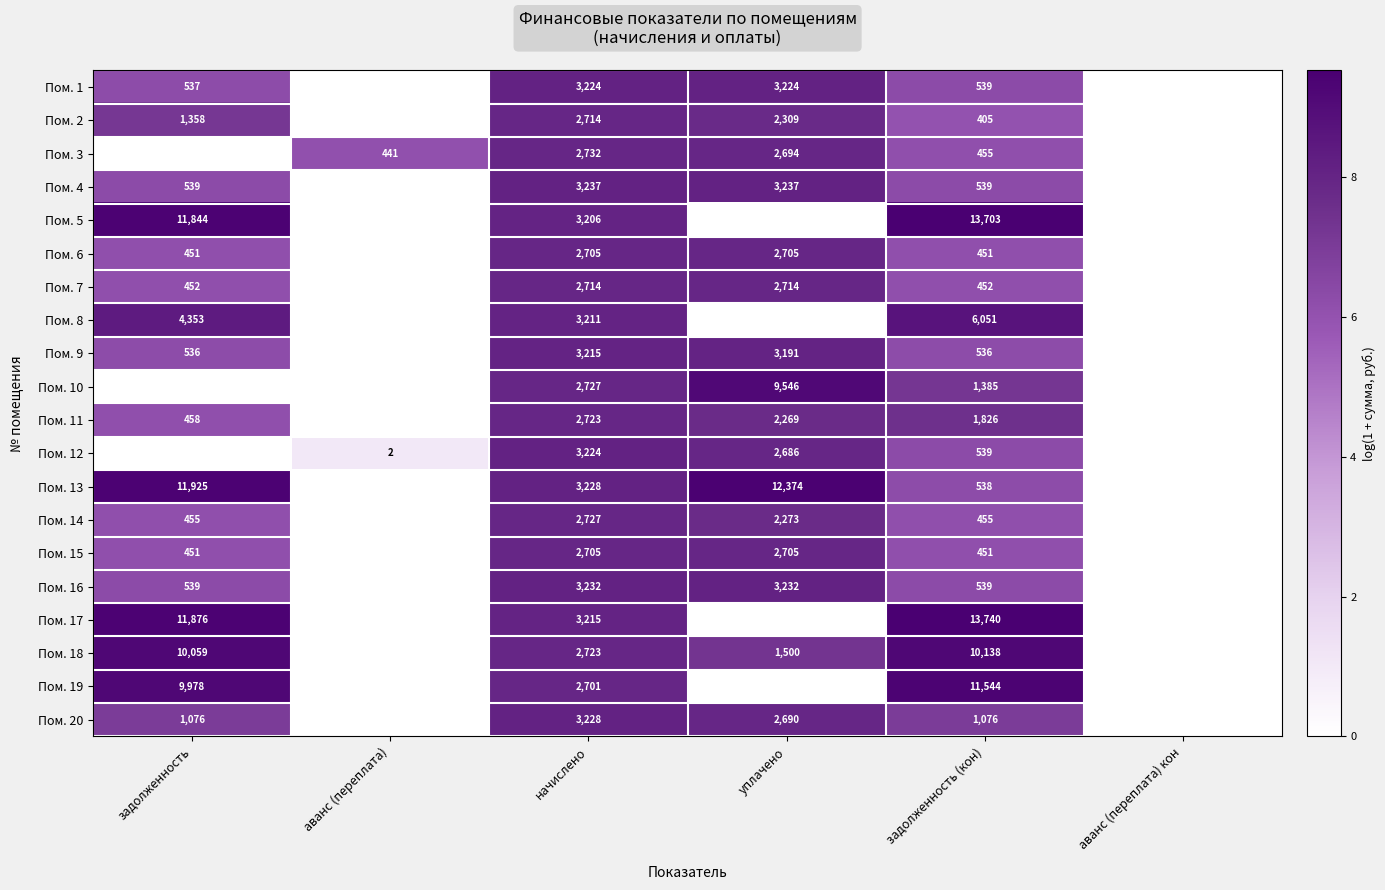

What is the total value across all series at задолженность (кон)?

65362